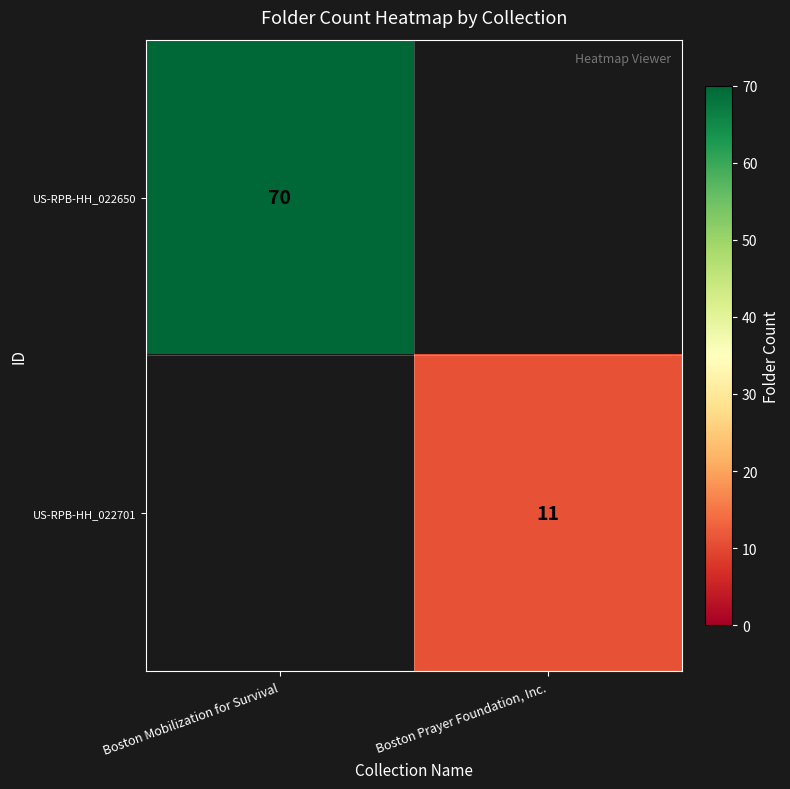

The value of US-RPB-HH_022650 at Boston Mobilization for Survival is 70. True or false?

True